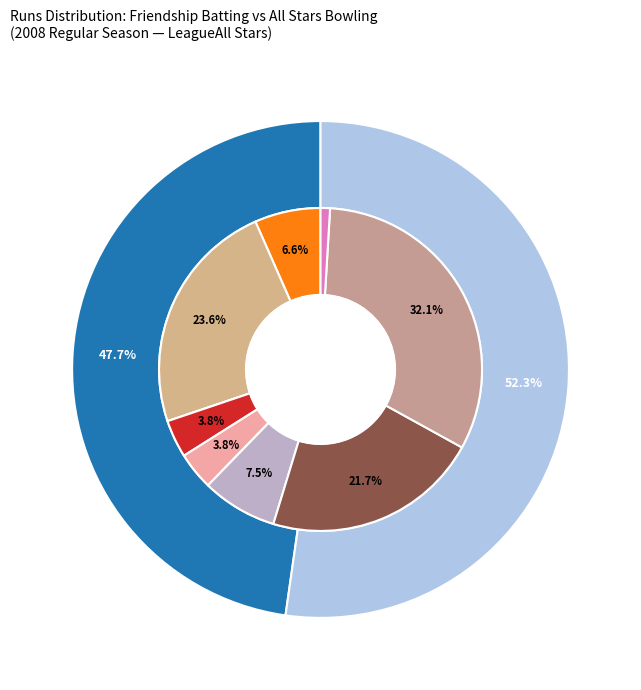

True or false: Feroze Mohammed accounts for 9% of the total.

False